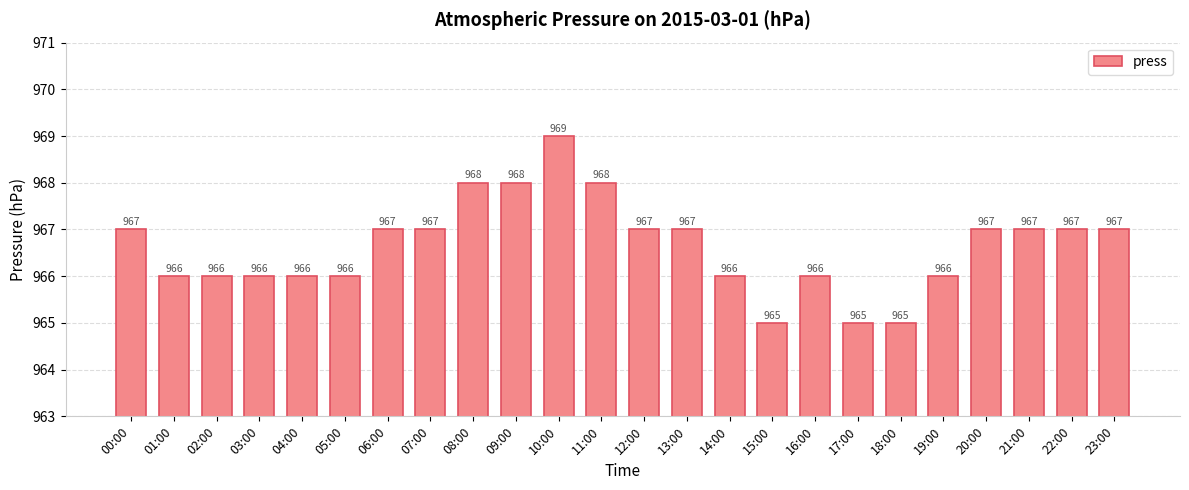

What is the value of the 9th bar from the left?

968